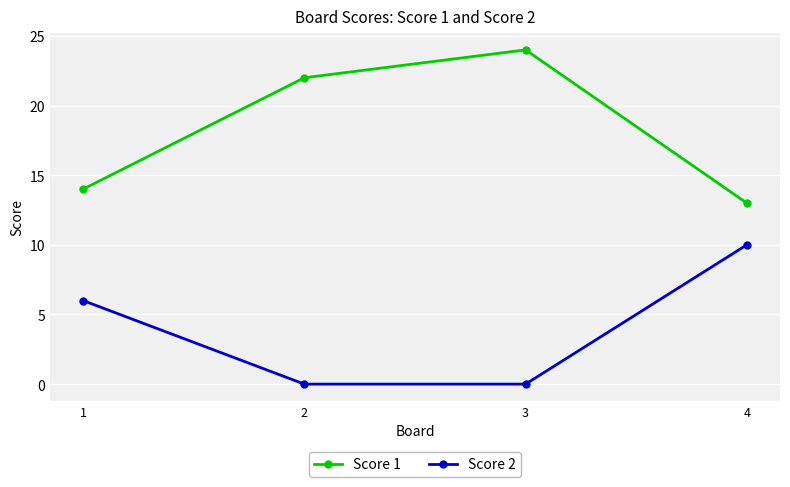

What is the difference between the maximum and minimum values in the Score 1 series?

11